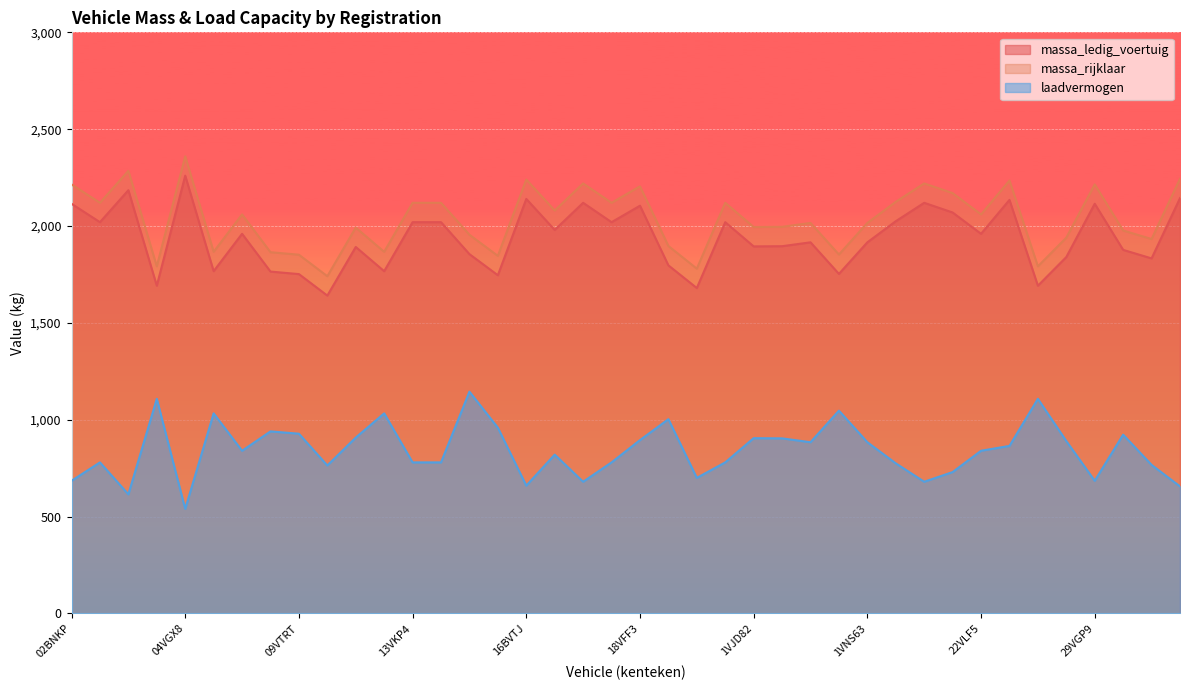

Is it true that massa_ledig_voertuig equals 2115 at 02BNKP?

True